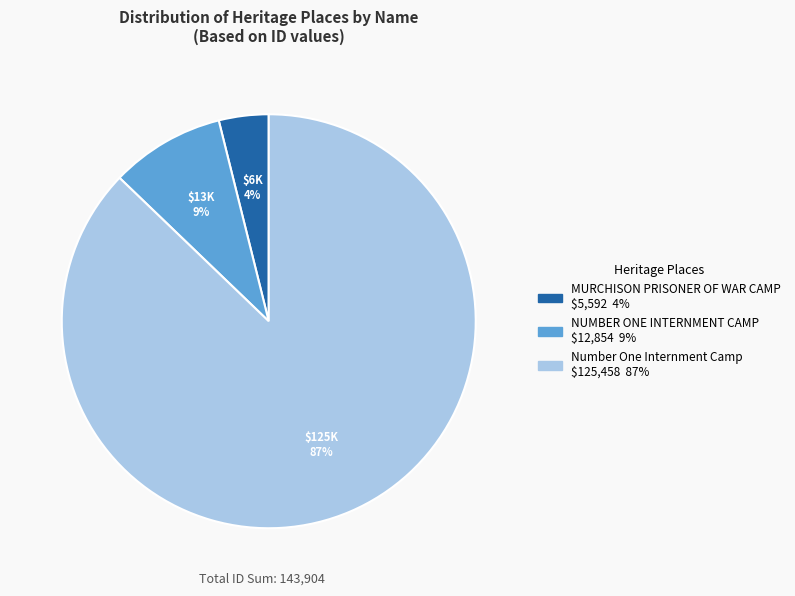

To the nearest percent, what percentage of the pie is Number One Internment Camp?

87%